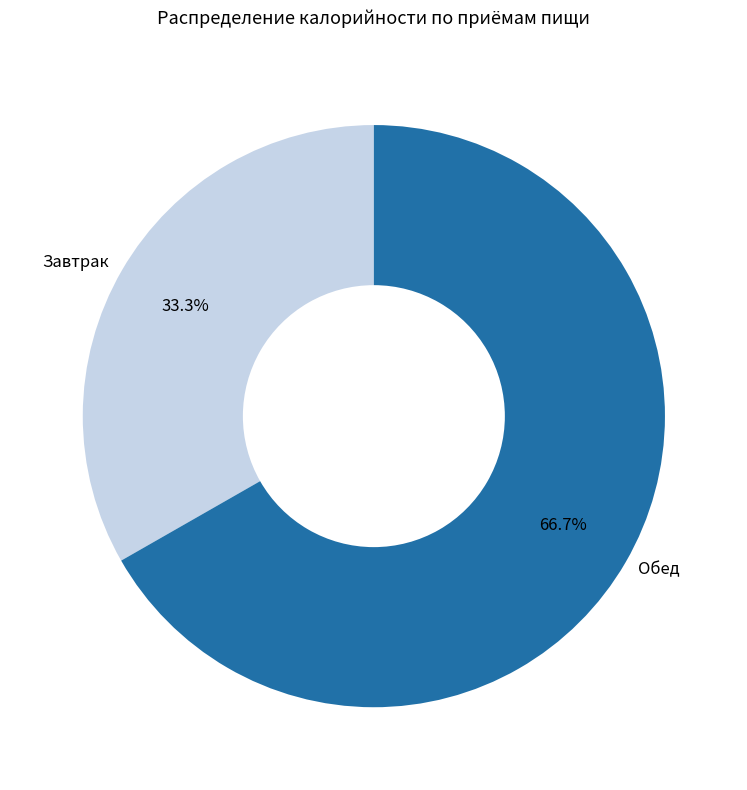

How many segments does this pie chart have?

2